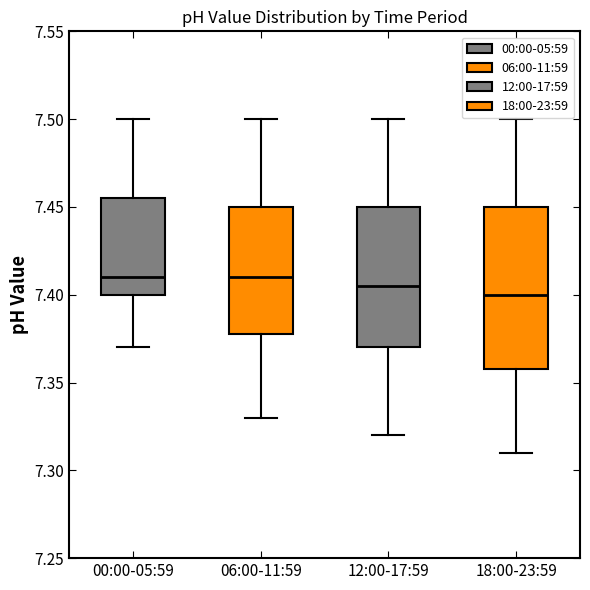

Reading left to right, read every box against the y-axis: the position of its median line, the range the box covers, and the ends of its whiskers. The values are not printed on the chart, so give them approximately, as read against the axis.

00:00-05:59: median 7.410, box 7.400 to 7.455, whiskers 7.370 to 7.500
06:00-11:59: median 7.410, box 7.380 to 7.450, whiskers 7.330 to 7.500
12:00-17:59: median 7.405, box 7.370 to 7.450, whiskers 7.320 to 7.500
18:00-23:59: median 7.400, box 7.360 to 7.450, whiskers 7.310 to 7.500